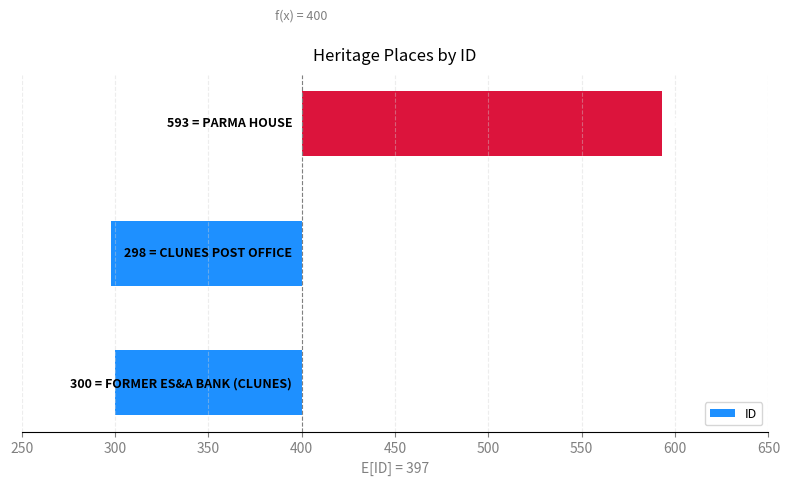

Which has a higher value, 350 or 300?

350